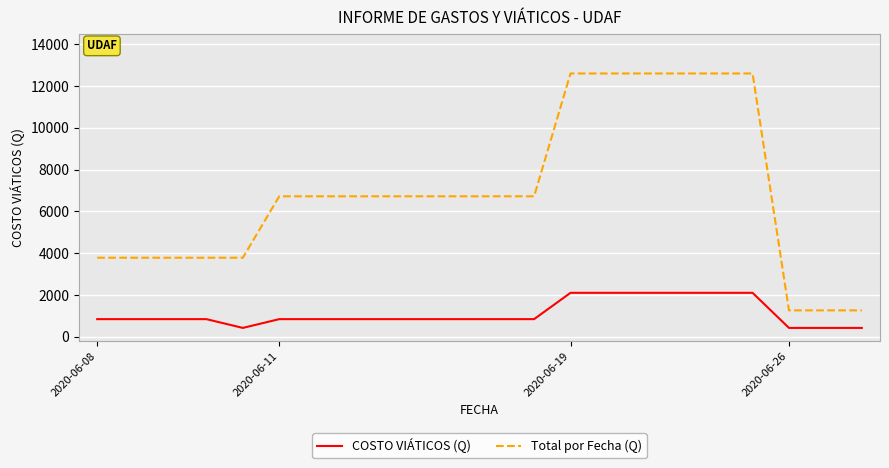

What is the minimum value for Total por Fecha (Q)?

1260